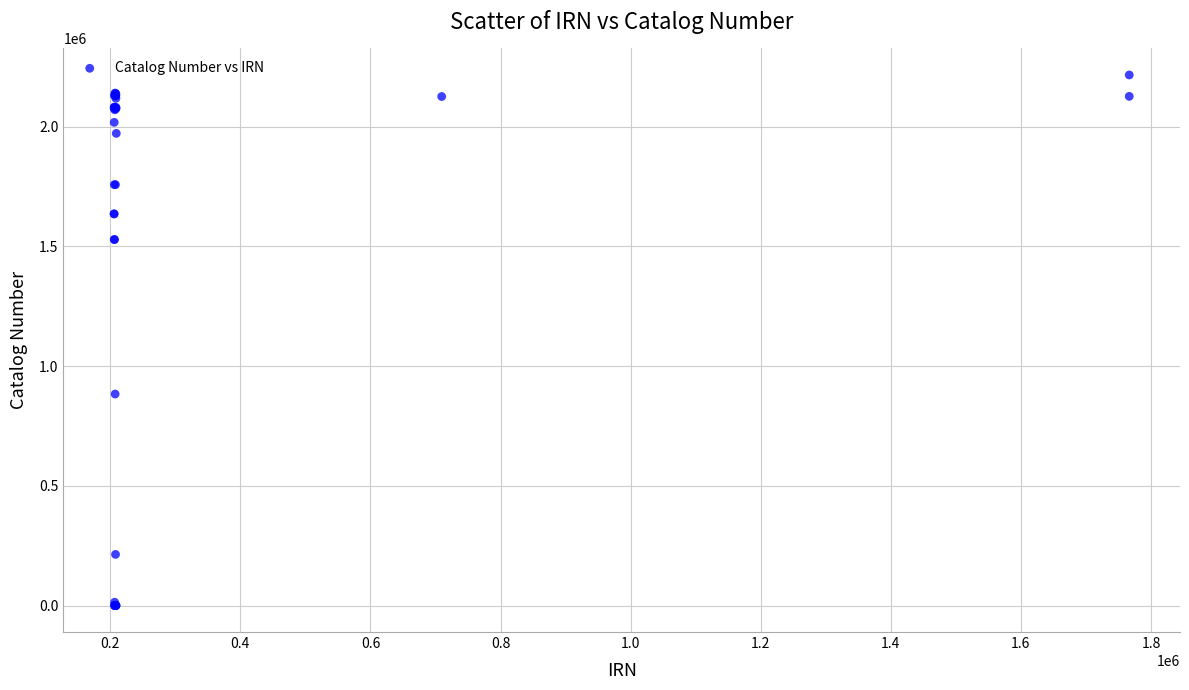

What Y value in the scatter plot is closest to 1107865?

883099